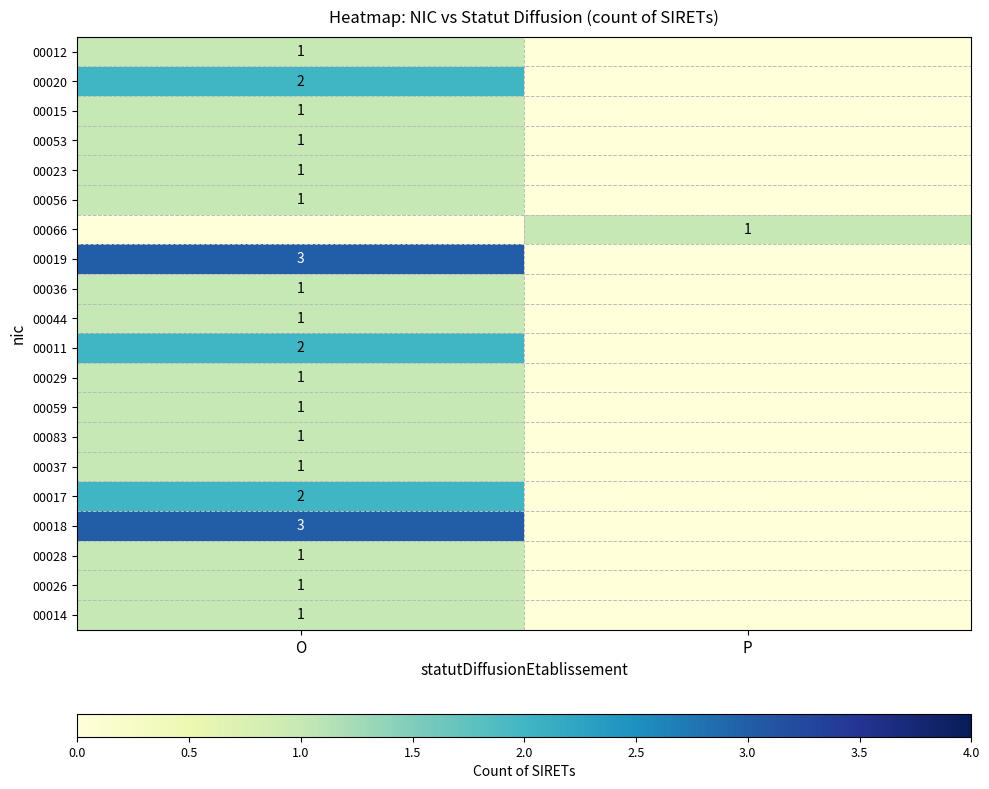

How many distinct data groups are displayed?

20